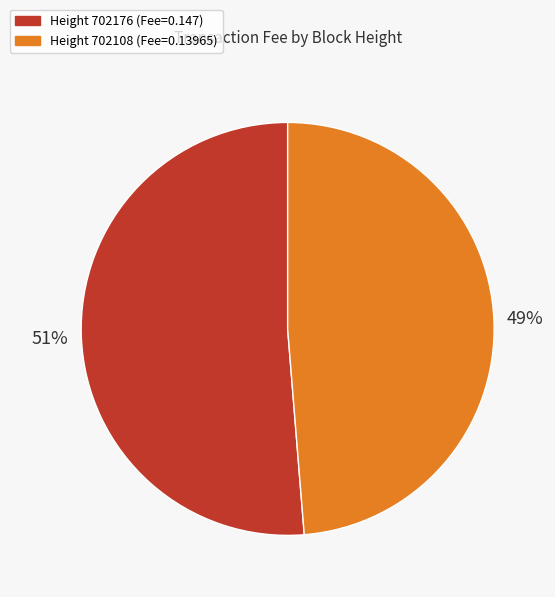

To the nearest percent, what portion does Height 702108 (Fee=0.13965) represent?

49%